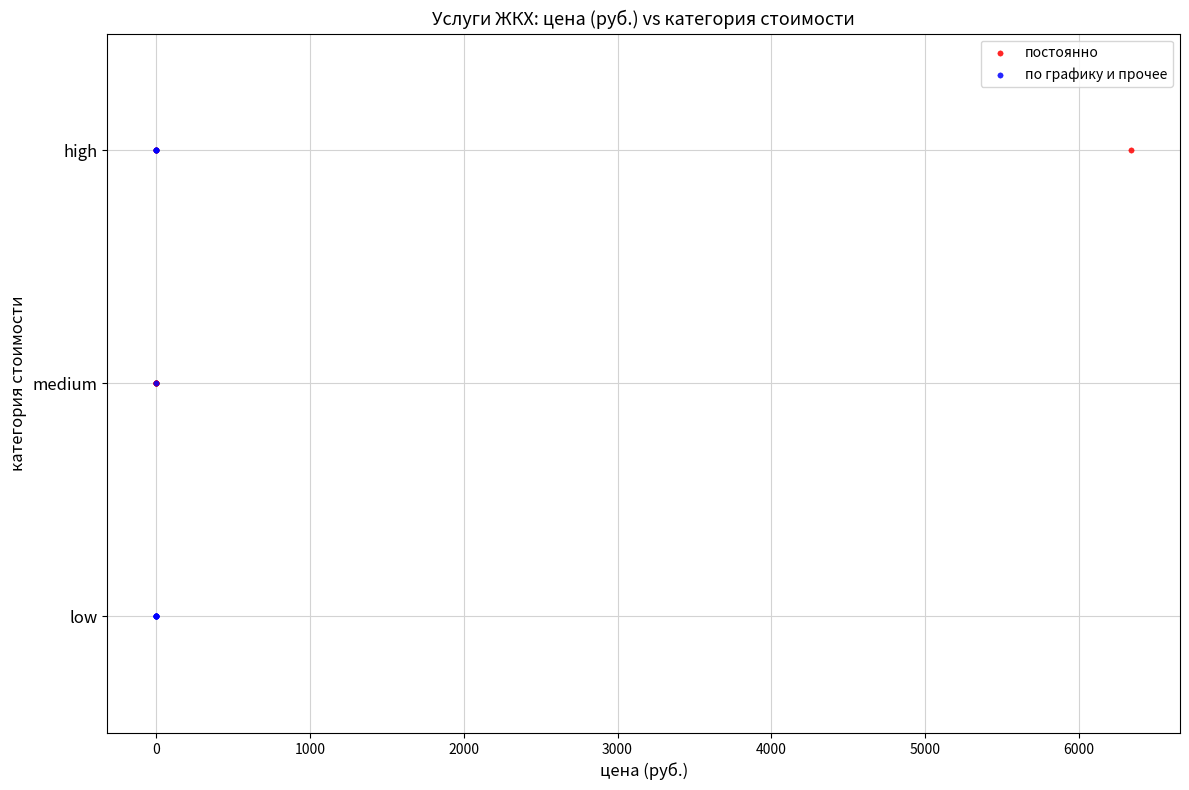

What are all the series names shown in the legend?

постоянно, по графику и прочее